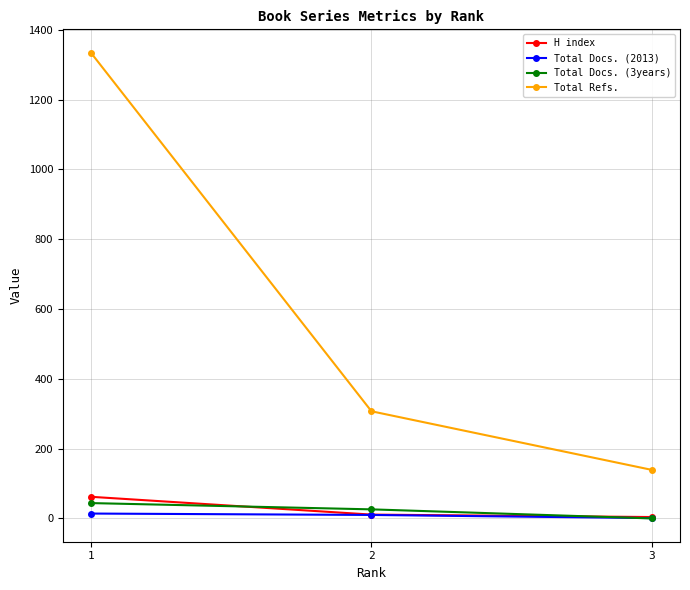

How many distinct data groups are displayed?

4